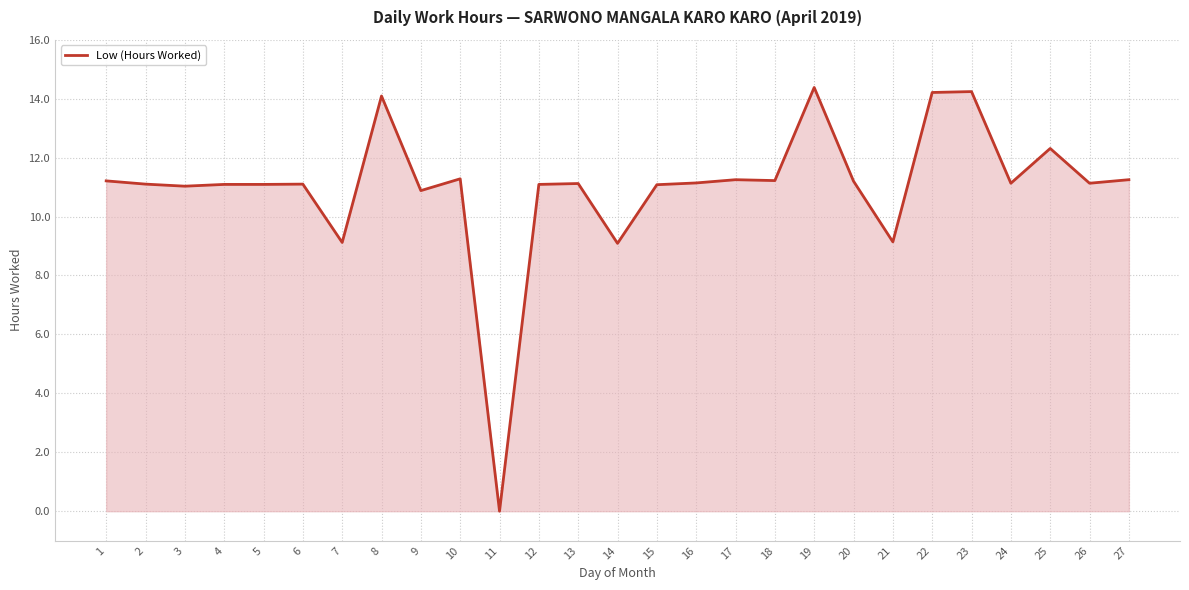

What is the change in value from 6 to 9?

-0.2